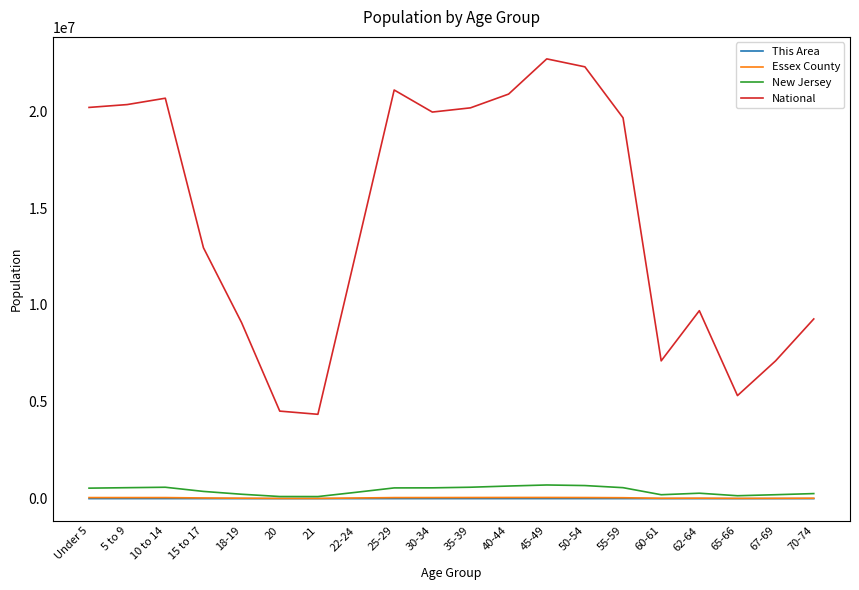

The value of National at 55-59 is 3942148. True or false?

False